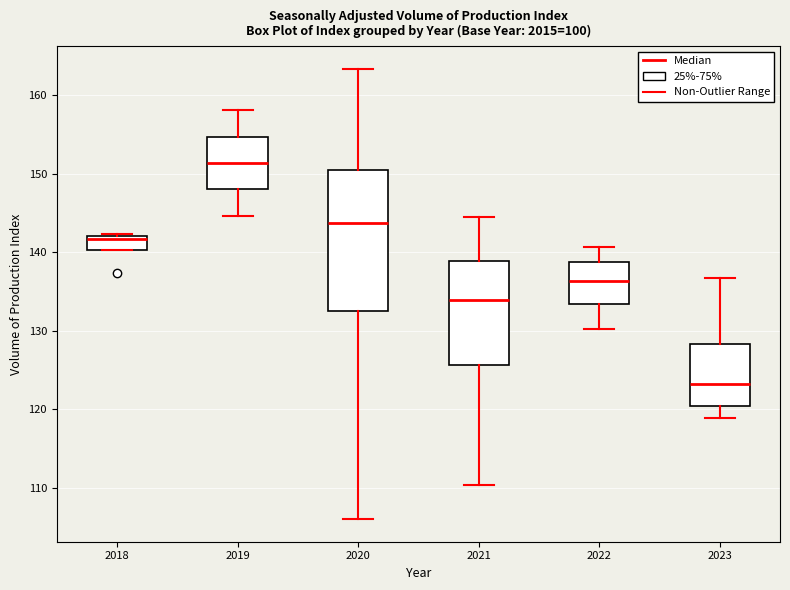

Reading left to right, transcribe this box plot: for each box, give where its median line is, the range the box spans, and where its two whiskers end, as read against the y-axis. The values are not printed on the chart, so give them approximately, as read against the axis.

2018: median 142 (just below the box's upper edge), box 140 to 142, whiskers 140 to 142 (just above the box's upper edge)
2019: median 151, box 148 to 155, whiskers 145 to 158
2020: median 144, box 133 to 151, whiskers 106 to 163
2021: median 134, box 126 to 139, whiskers 110 to 145
2022: median 136, box 133 to 139, whiskers 130 to 141
2023: median 123, box 120 to 128, whiskers 119 to 137